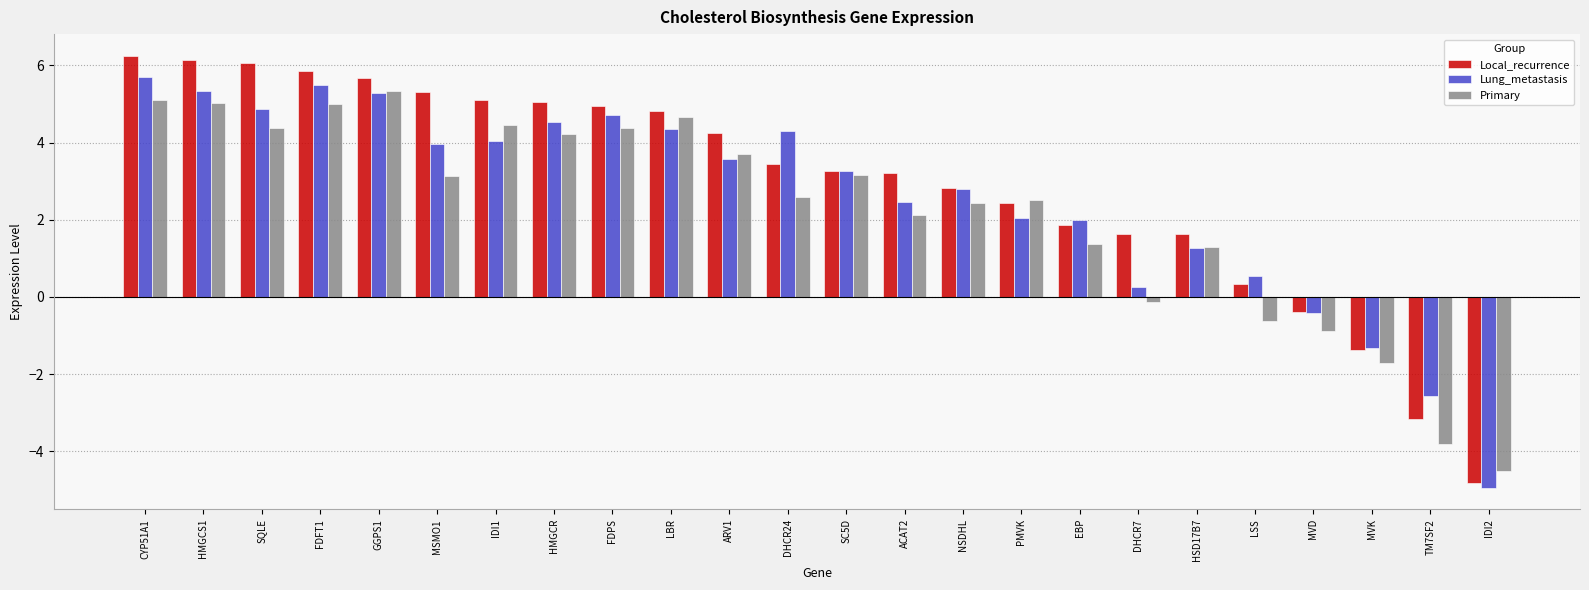

Which series has the largest total across all categories?

Local_recurrence